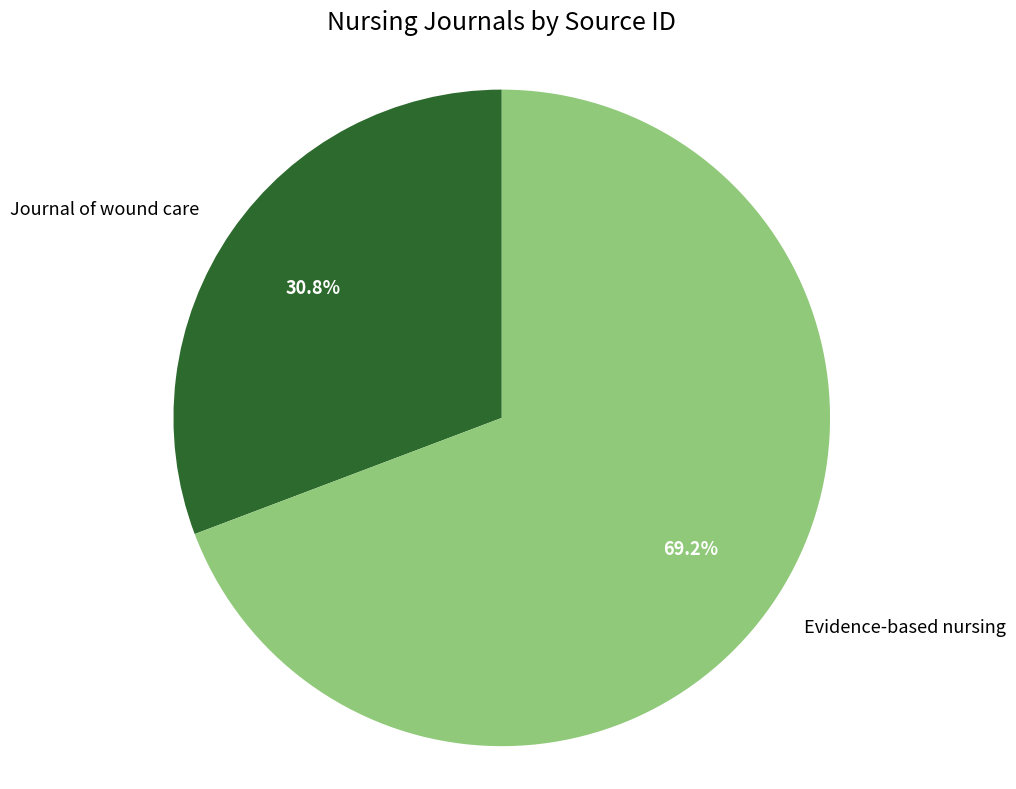

Count the number of slices in the pie.

2